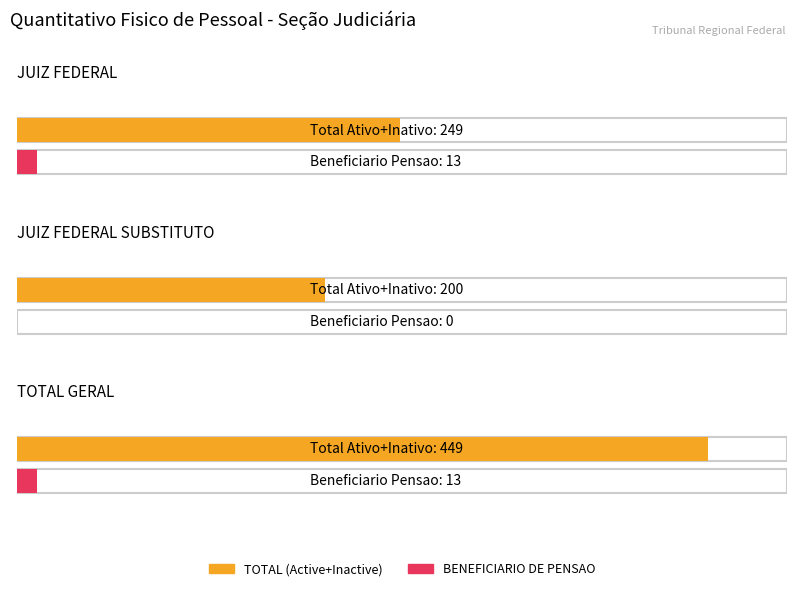

What is the maximum value for TOTAL (Active+Inactive)?

449